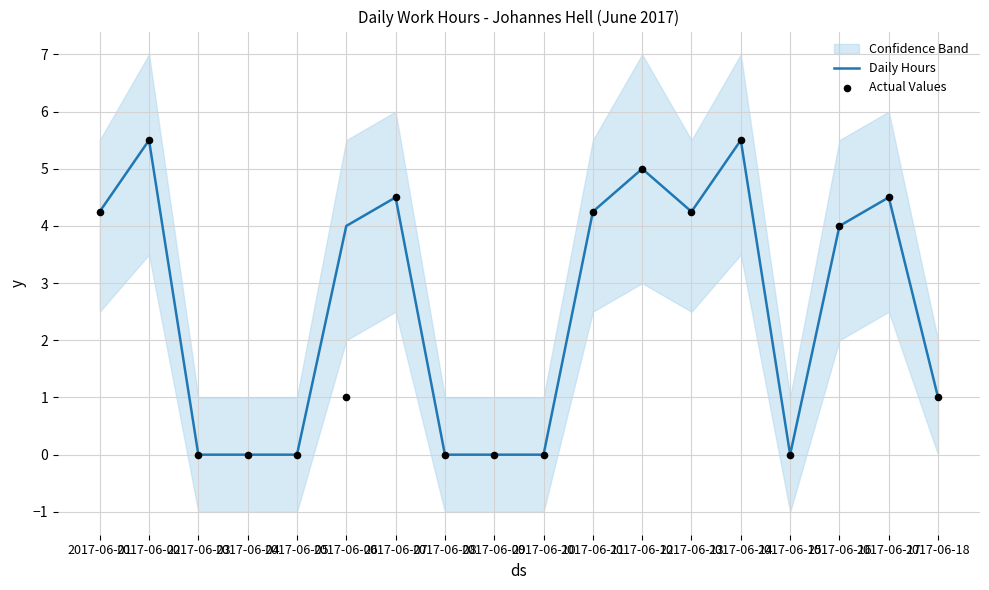

At which category is the sum across all series the highest?

2017-06-02